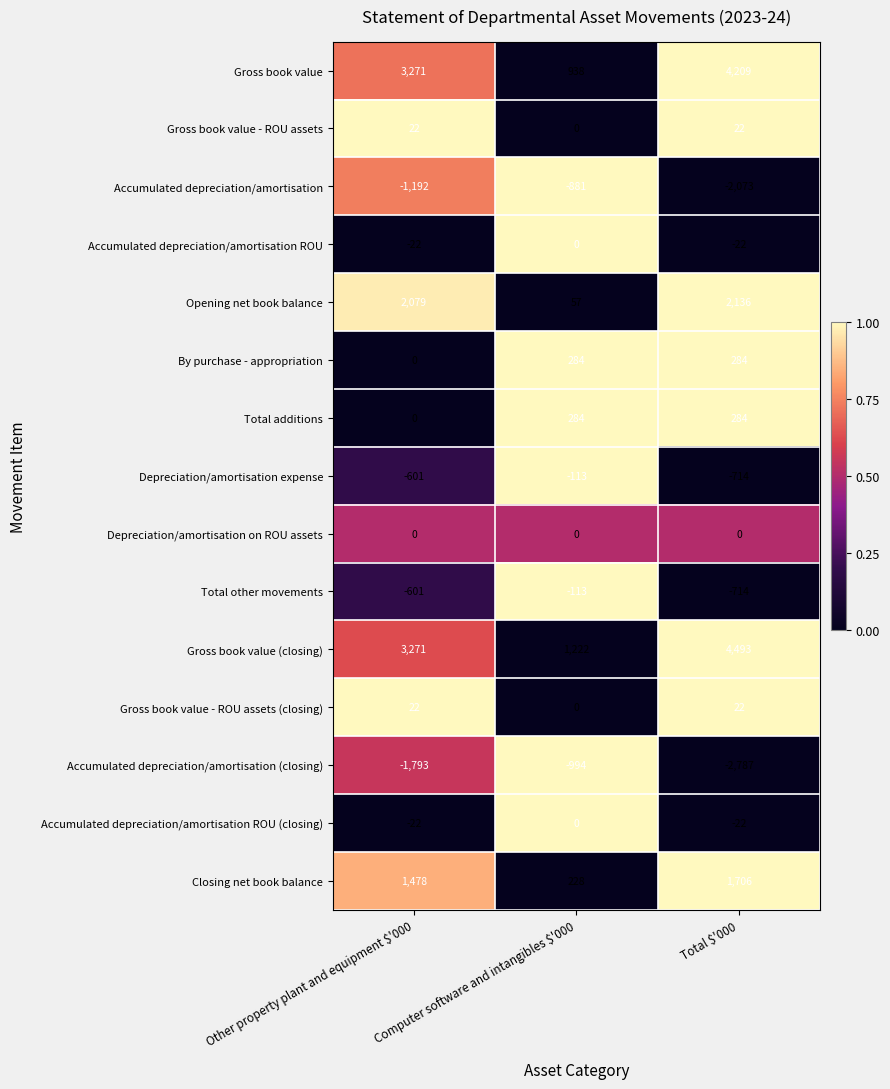

What is the approximate value of Total other movements at Computer software and intangibles $'000, to the nearest 100?

-100